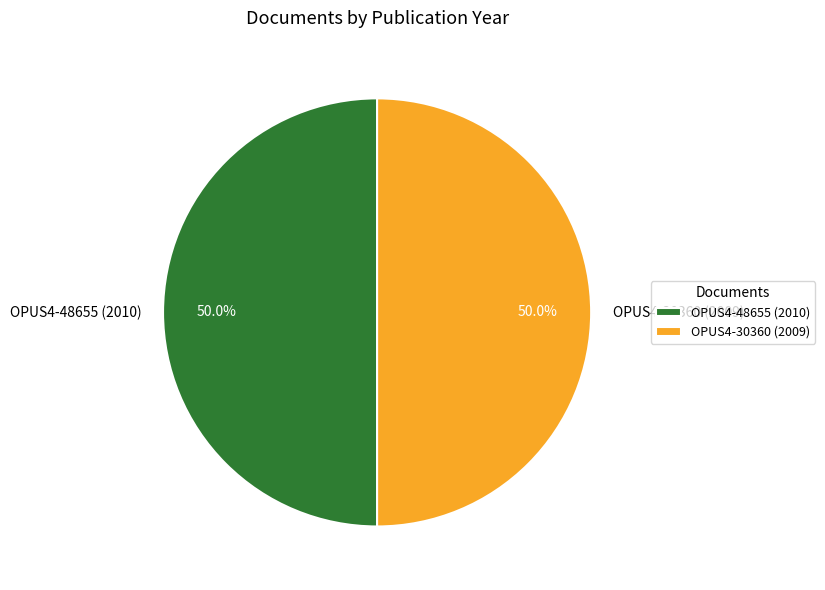

What percentage is the OPUS4-48655 (2010) slice, to the nearest percent?

50%